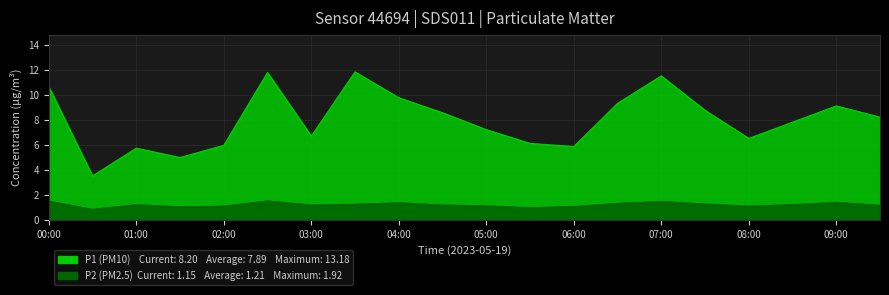

At which label is P2 closest to 1?

01:30